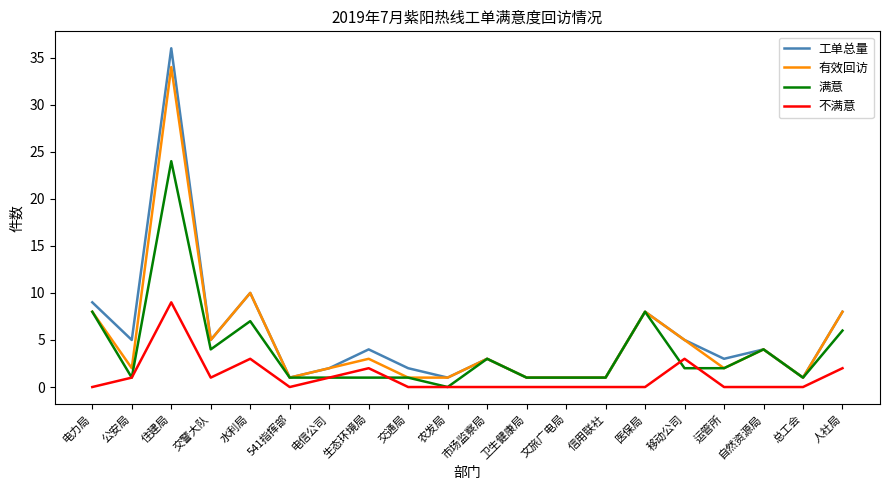

What is the average value of the 不满意 series?

1